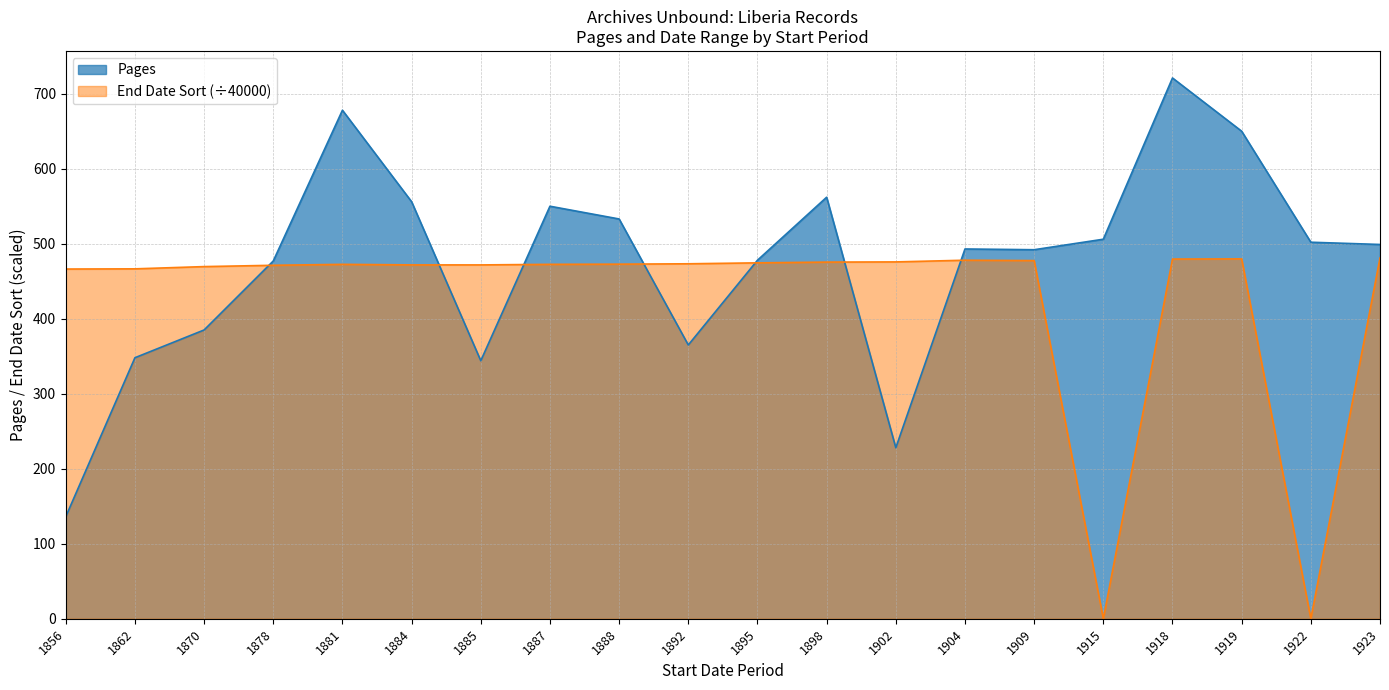

At which label does End Date Sort reach its peak?

1923